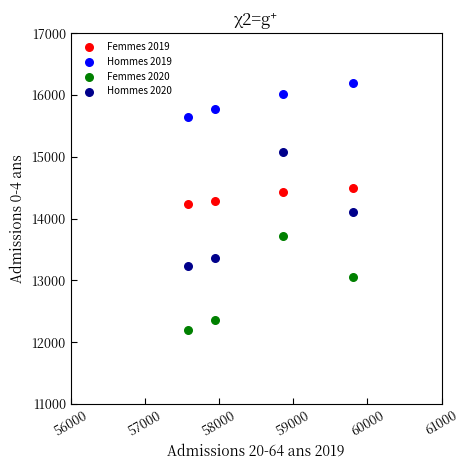

Which series has the largest Y range (max minus min)?

Hommes 2020